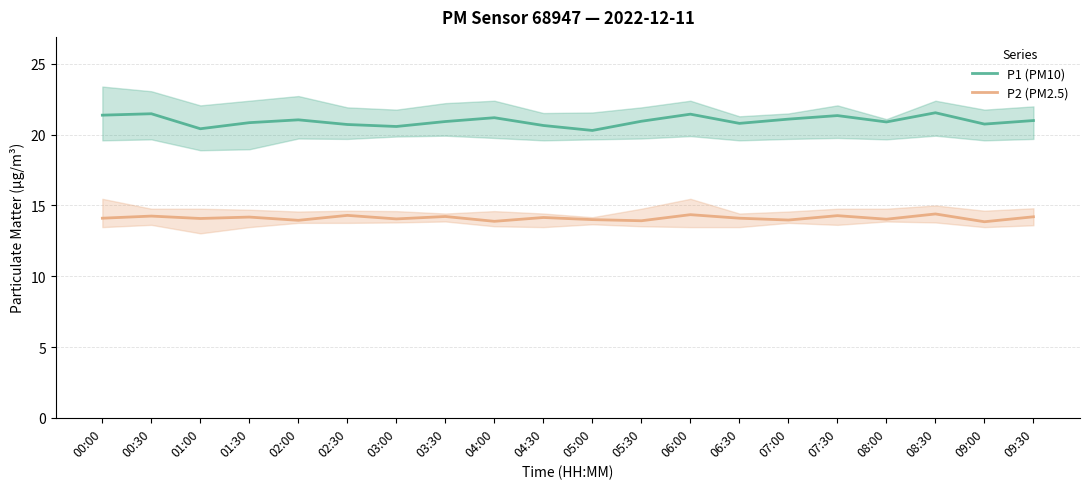

What is the label of the 13th point from the left?

06:00